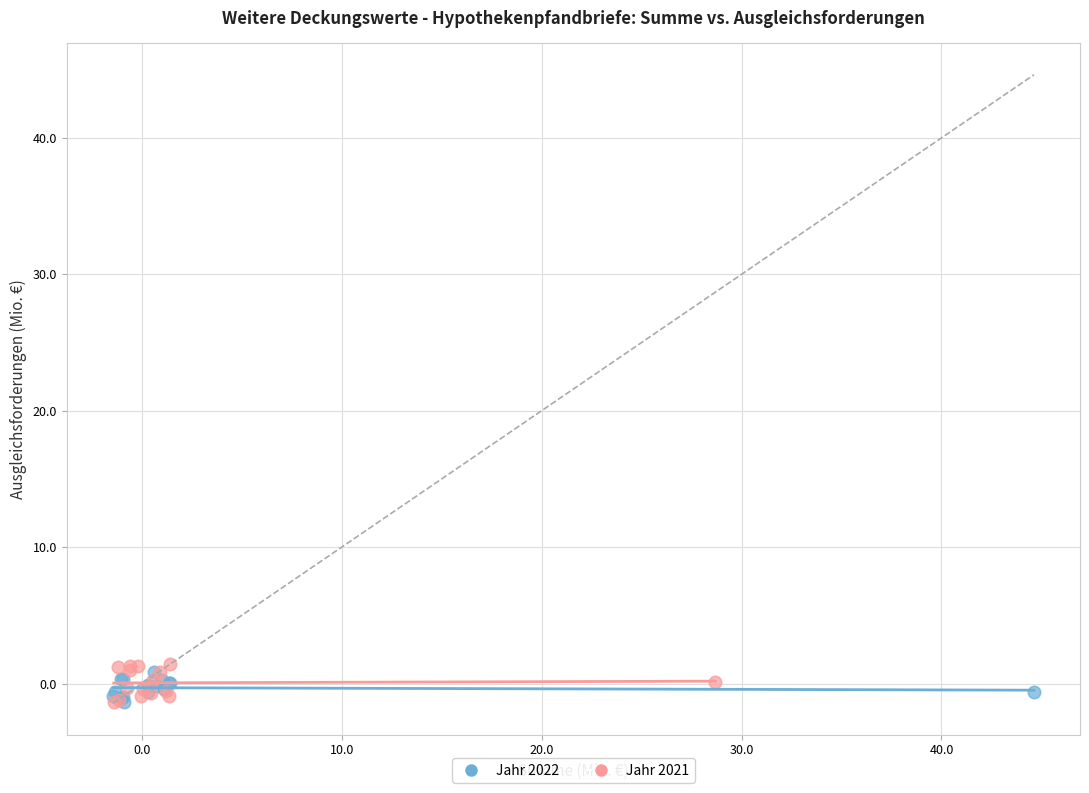

What are all the series names shown in the legend?

Jahr 2022, Jahr 2021